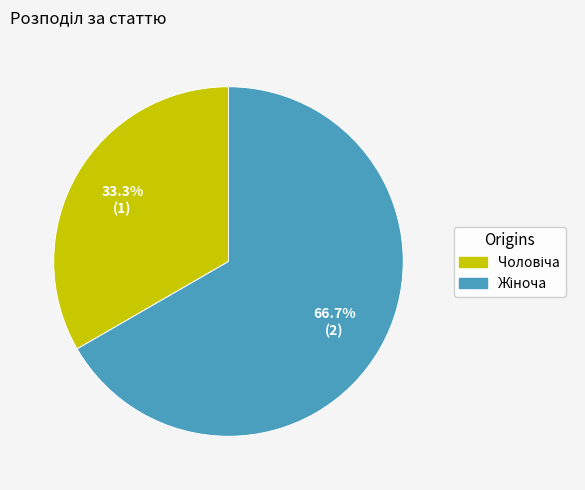

Does any single category account for the majority?

Yes